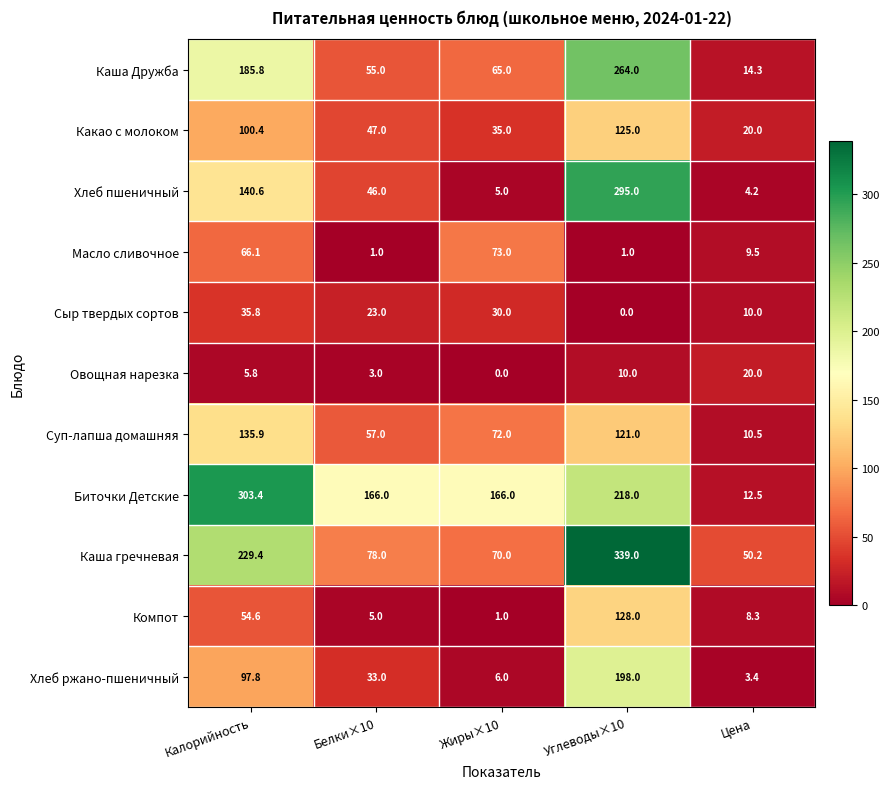

What is the maximum value shown in the chart?

339.0